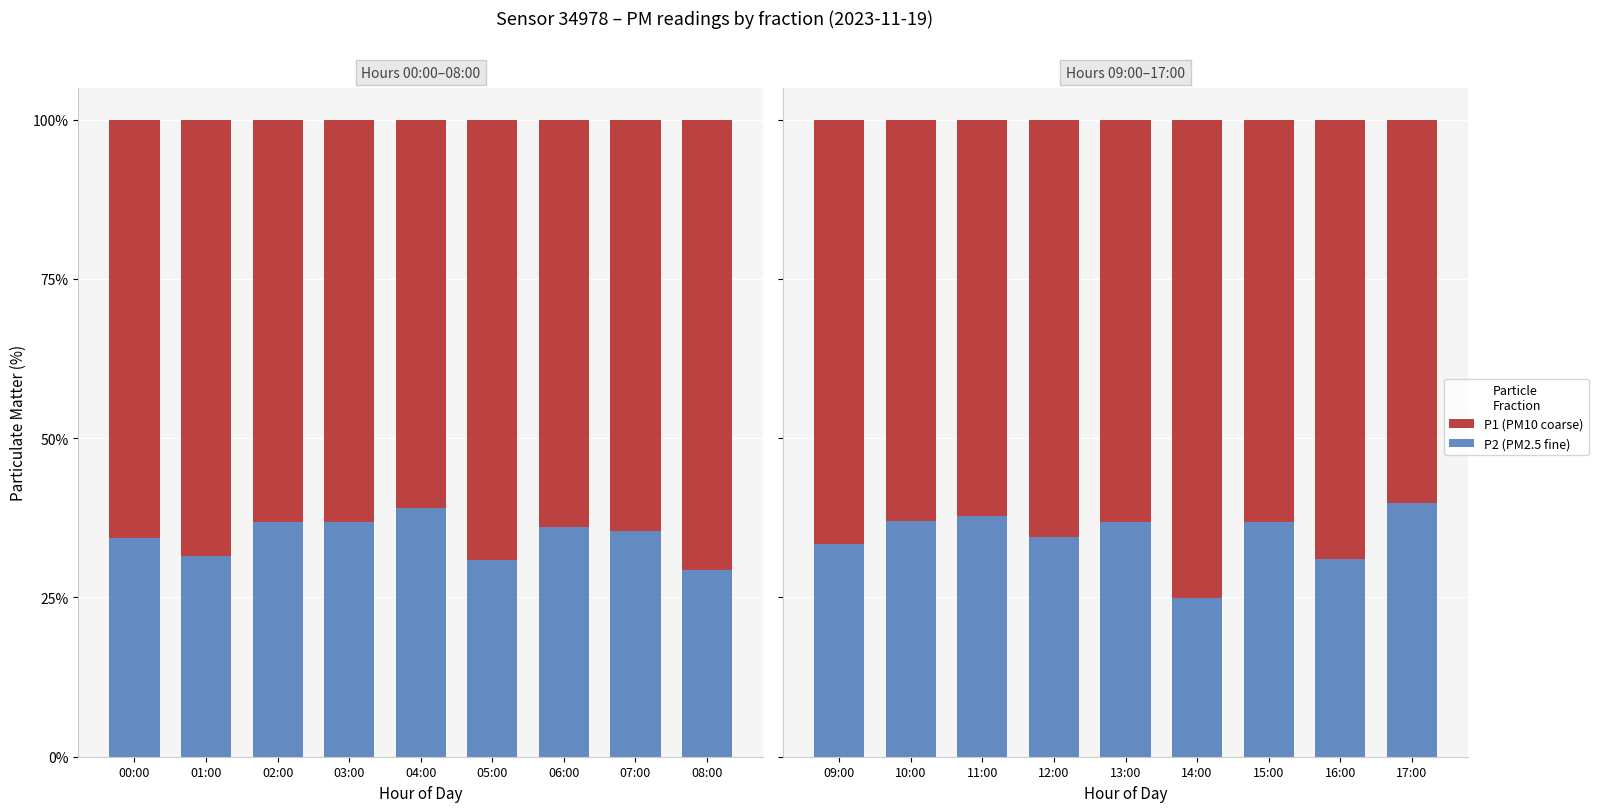

What is the label of the 1st bar from the left?

09:00